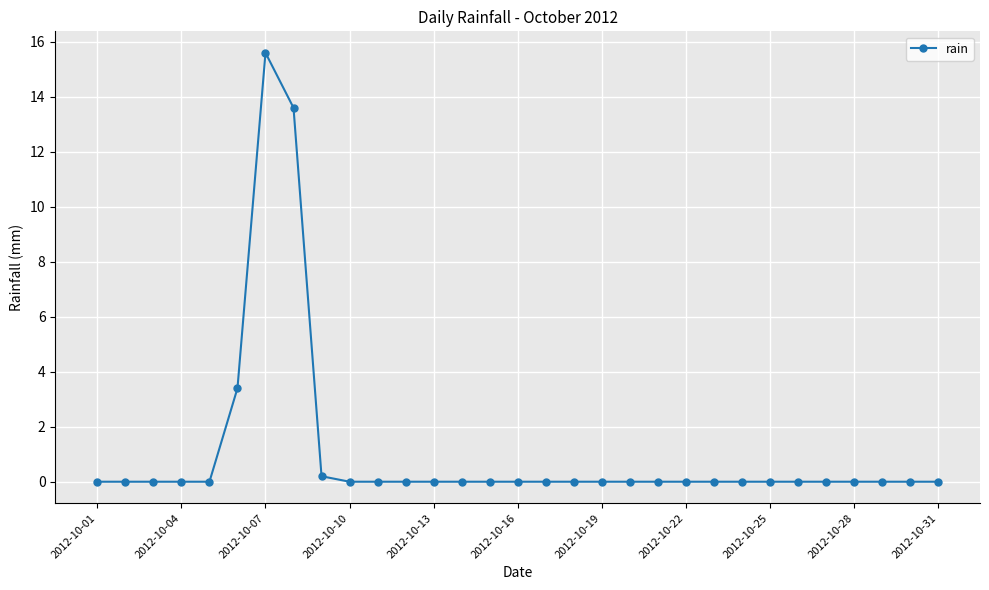

True or false: there are more than 0 points higher than both neighbors.

True